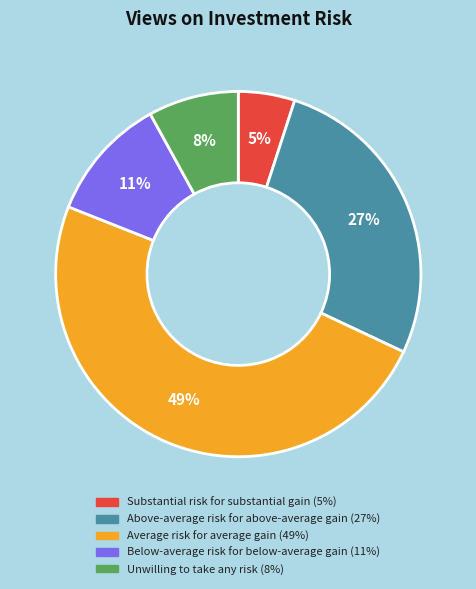

How many segments does this pie chart have?

5